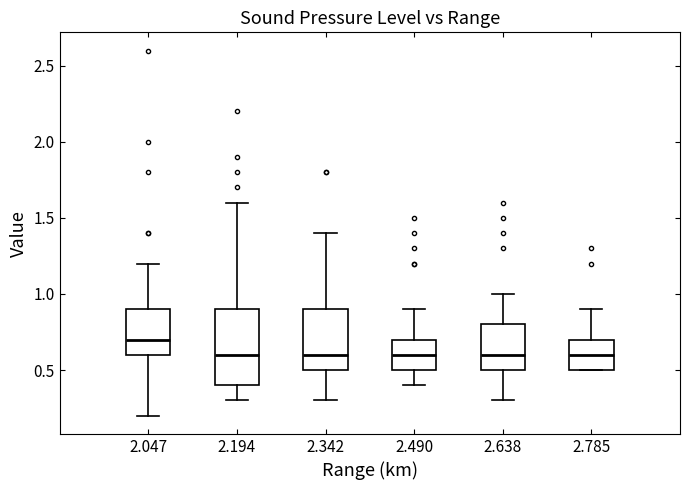

Where does the lower whisker of the box at x = 2.342 end on the y-axis? The values are not printed on the chart, so give them approximately, as read against the axis.

0.3